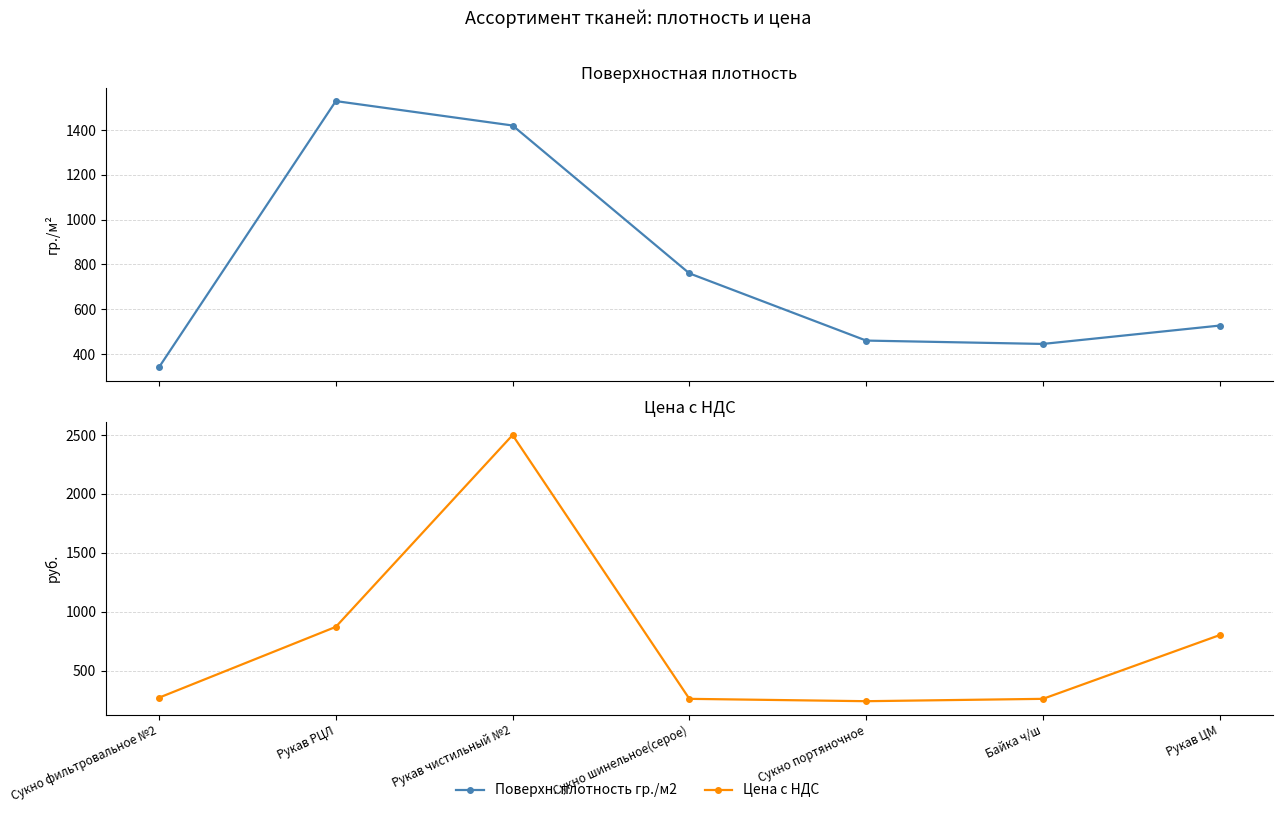

What is the difference between the highest and lowest values at Байка ч/ш?

185.0